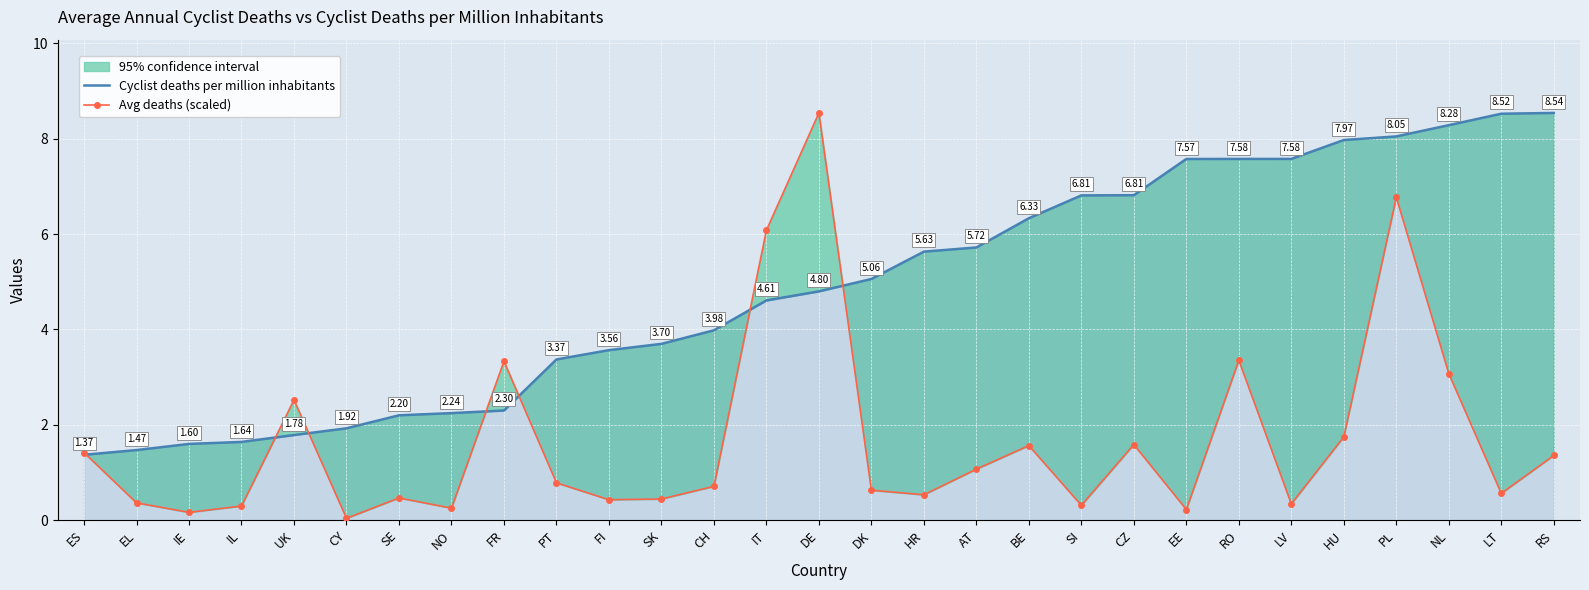

What is the average value of the Avg deaths (scaled) series?

1.7